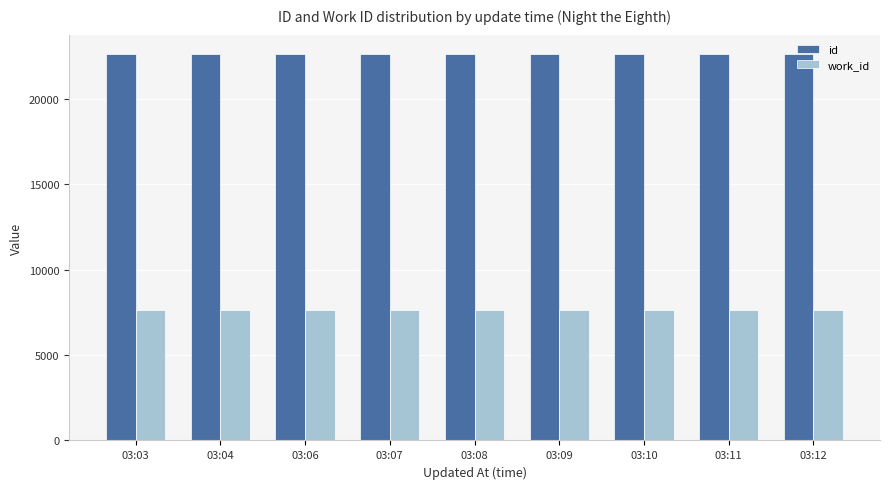

What is the greatest value displayed?

22633